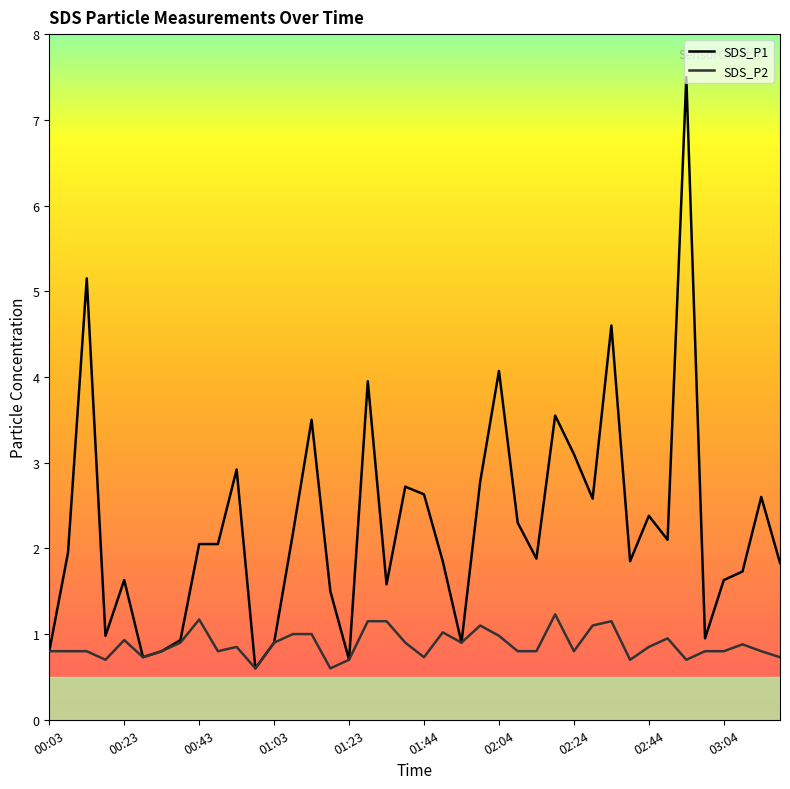

Rank the series by their maximum value, from highest to lowest.

SDS_P1, SDS_P2